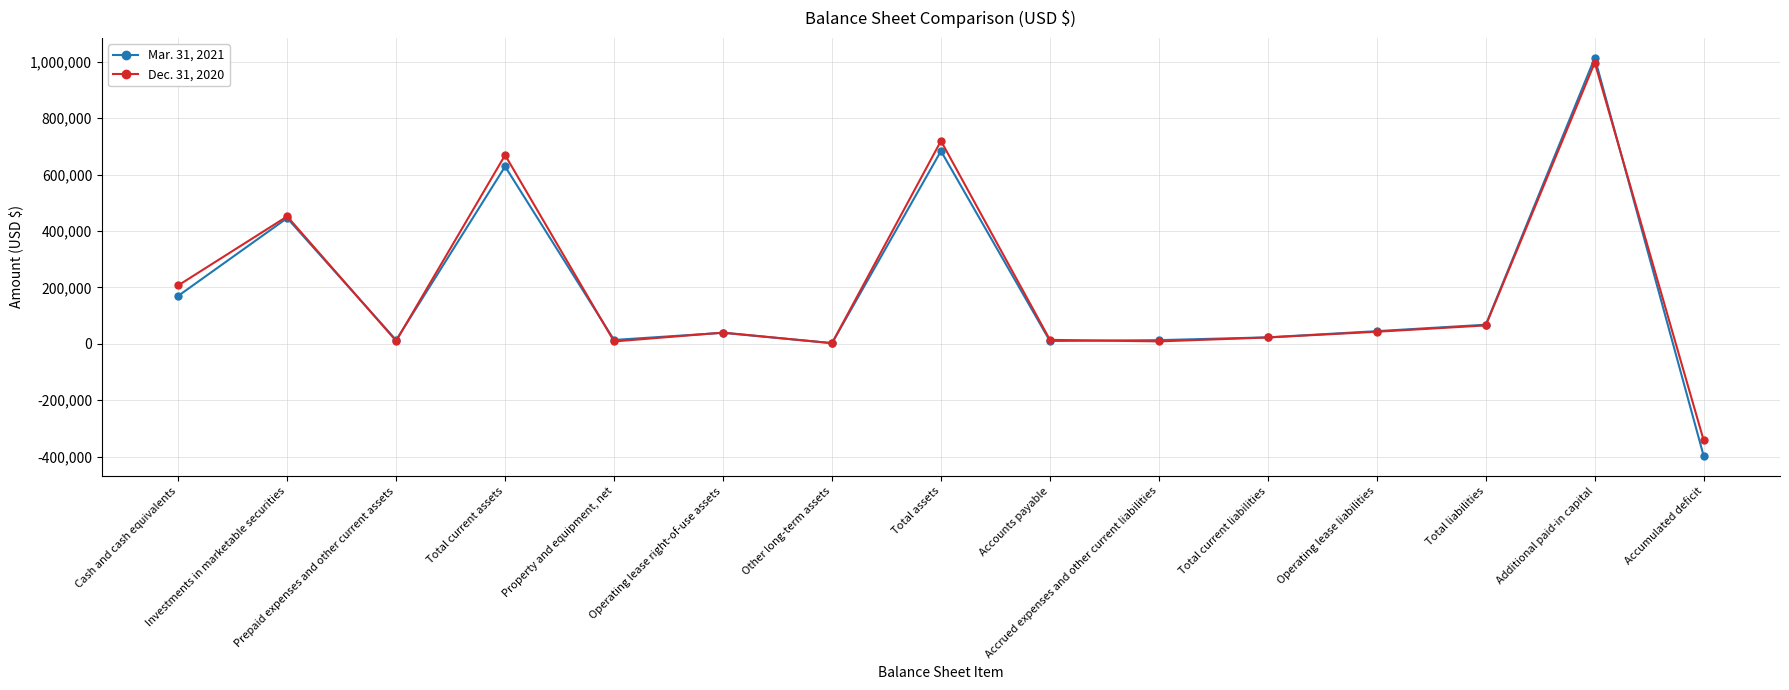

What is the label of the 12th point from the right?

Total current assets